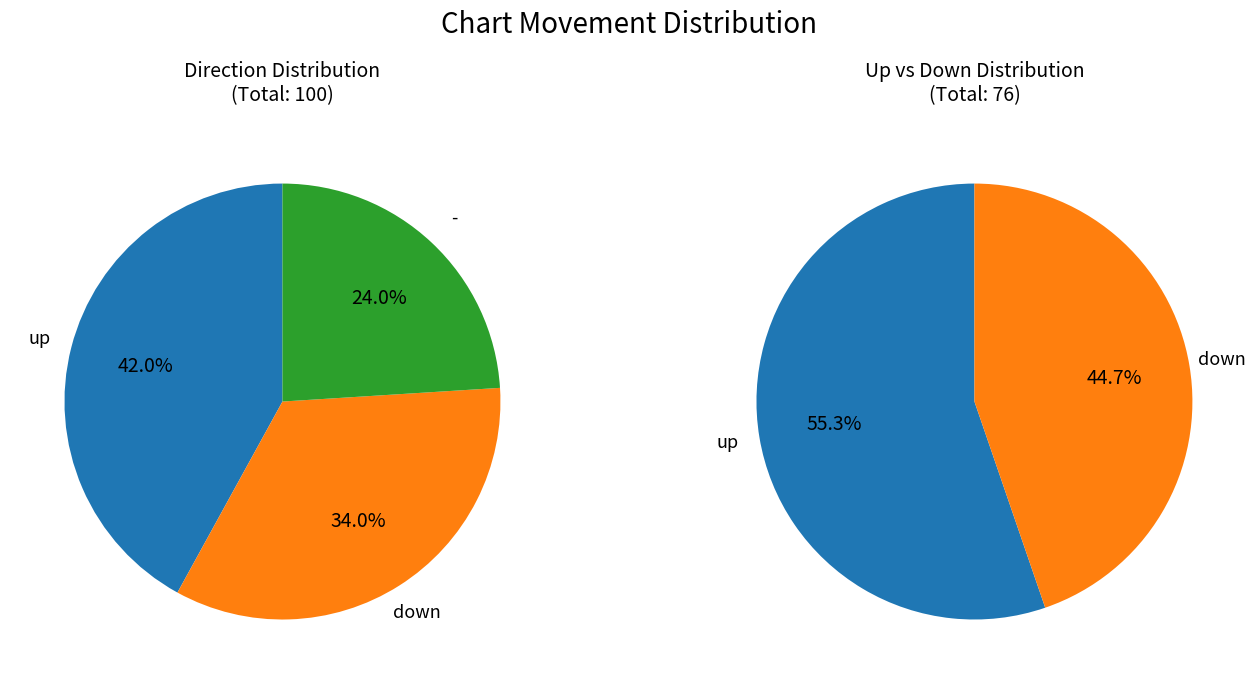

True or false: - accounts for 24% of the total.

True